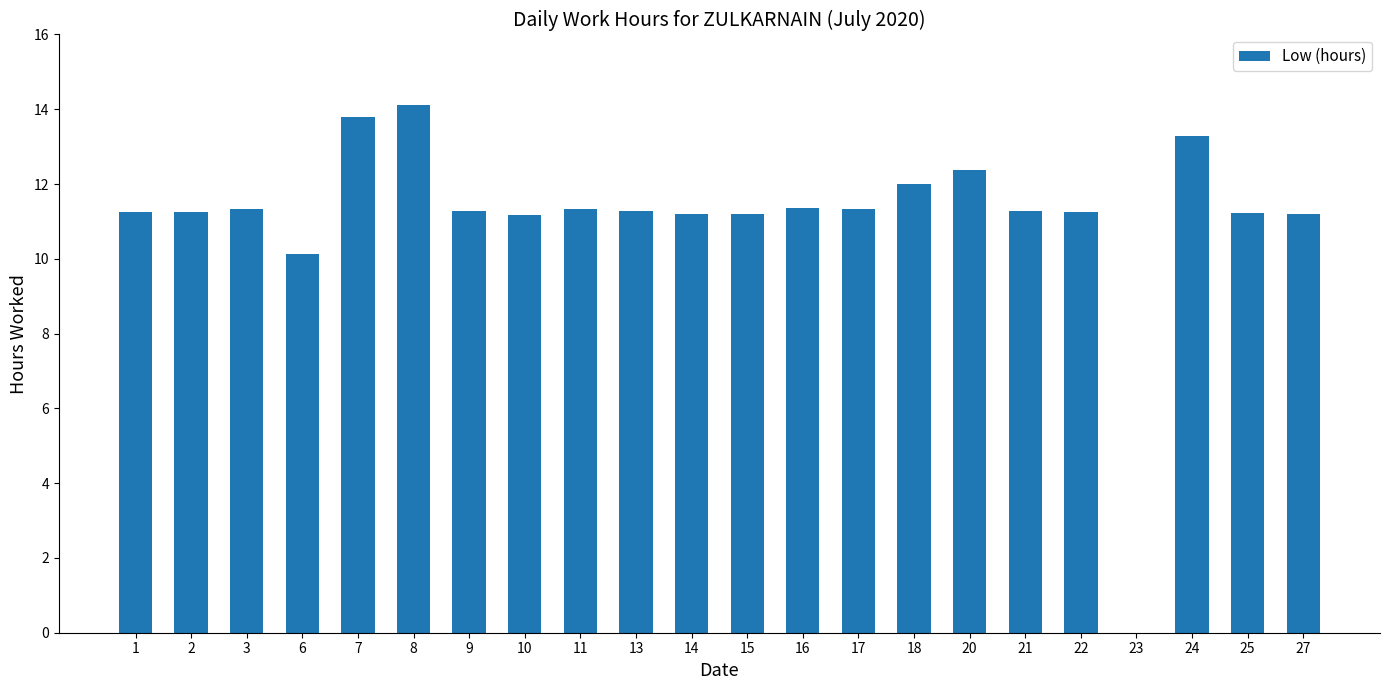

What is the maximum value shown in the chart?

14.1